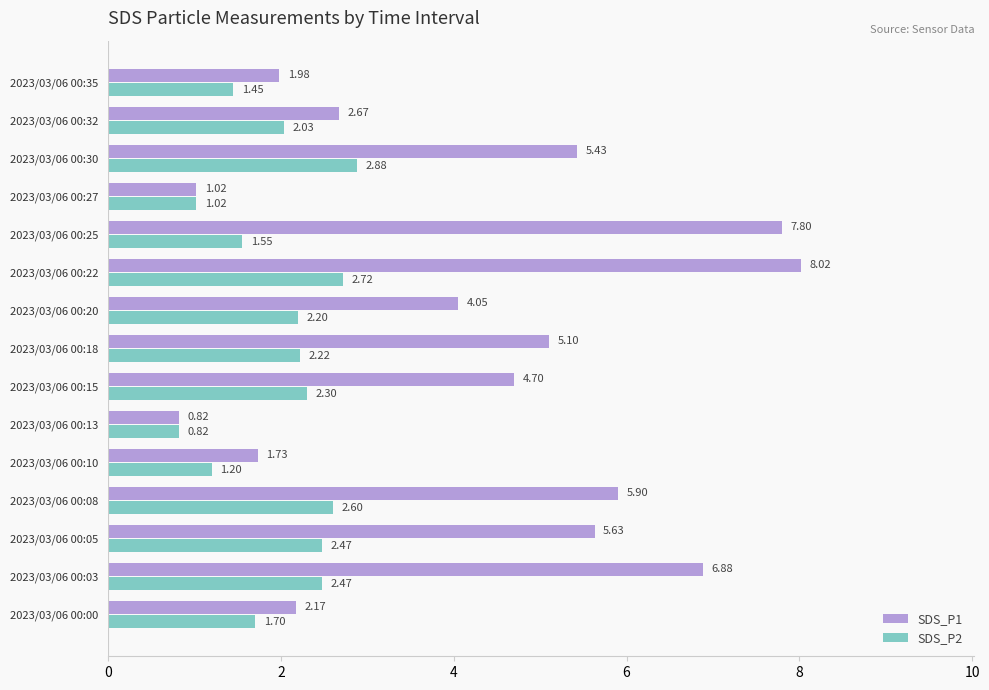

At 2023/03/06 00:05, list the series in order from largest to smallest.

SDS_P1, SDS_P2